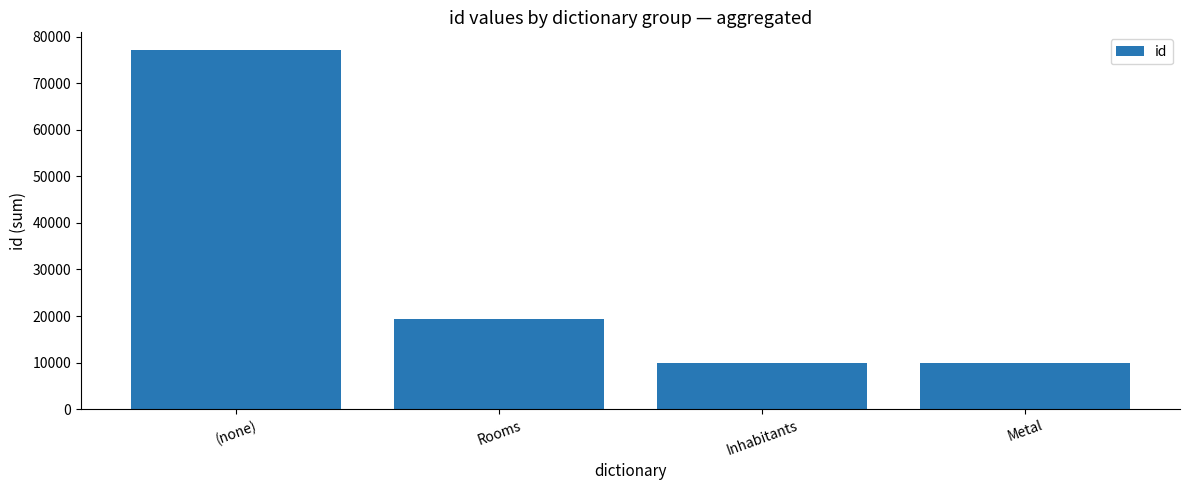

What is the value of the 4th bar from the left?

9842